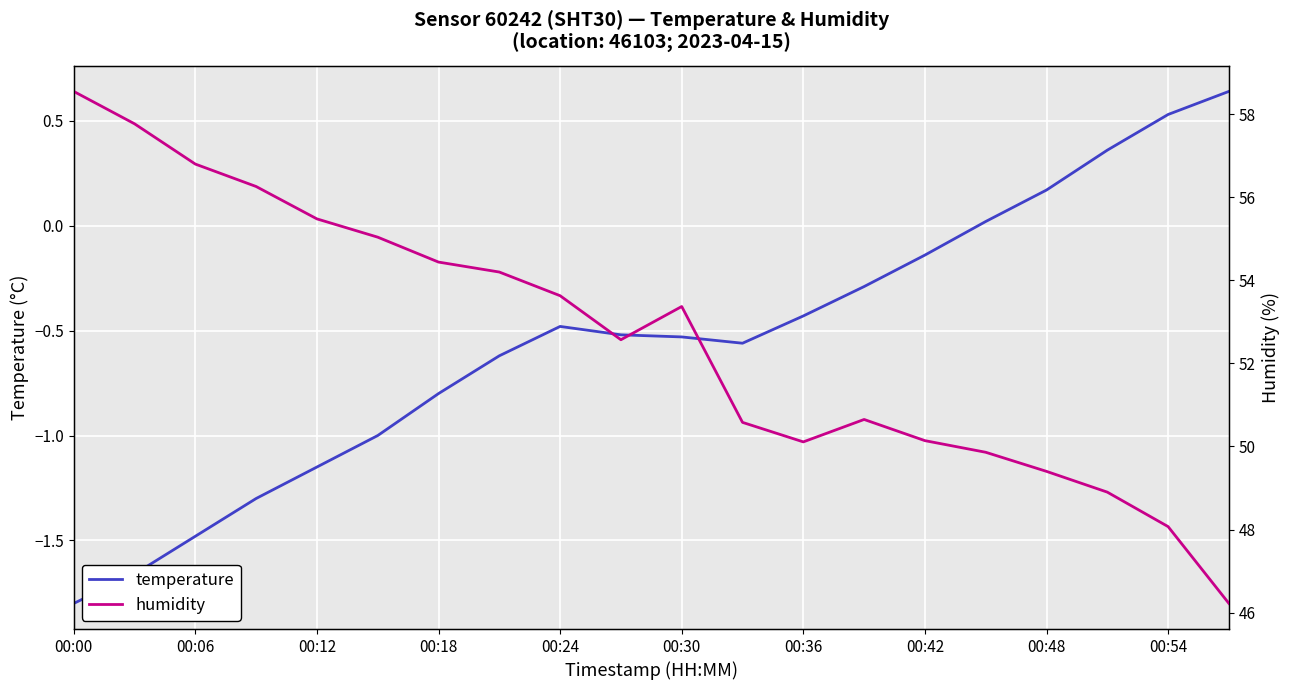

True or false: humidity and temperature intersect in this chart.

False